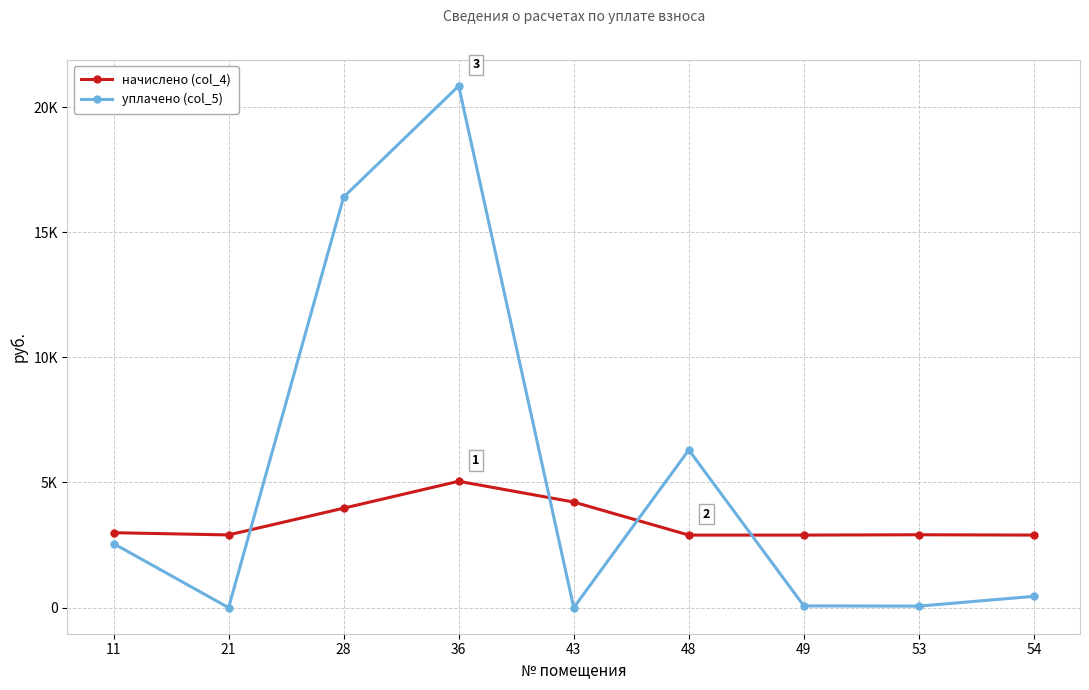

Rank the categories by начислено (col_4) value from highest to lowest.

36, 43, 28, 11, 53, 21, 48, 49, 54